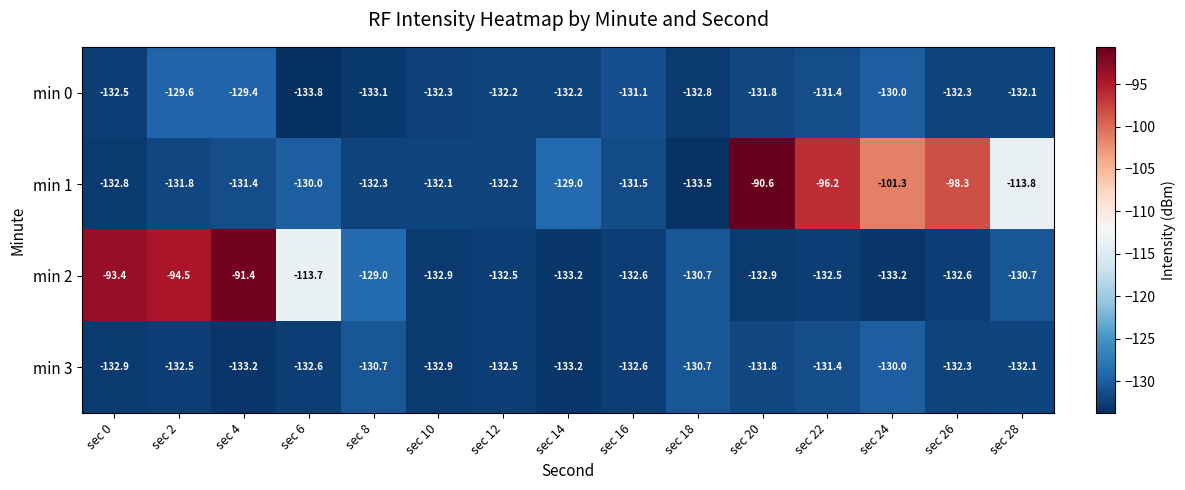

How many data points does each series have?

15